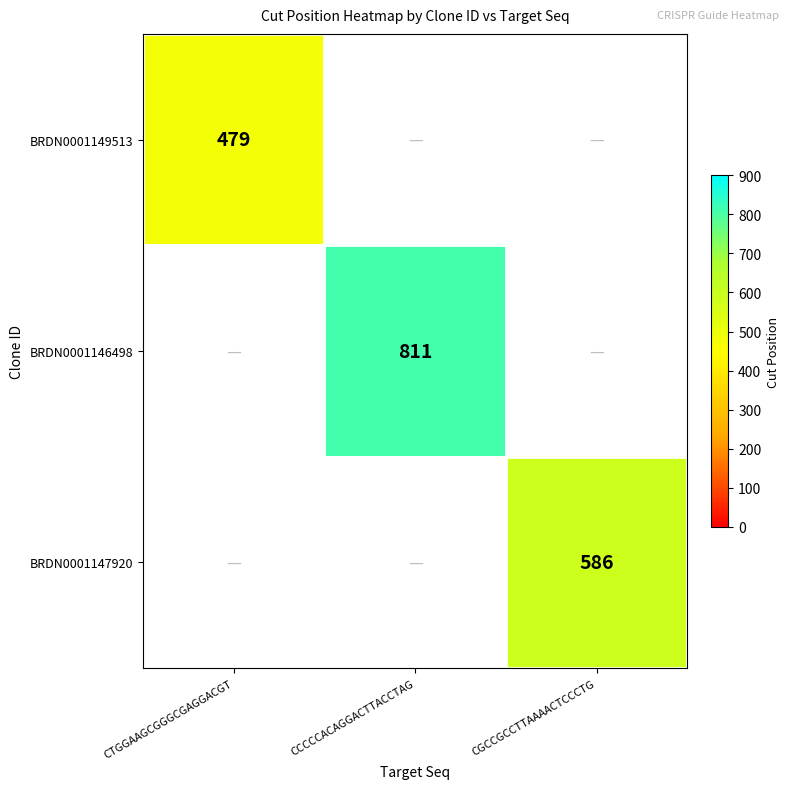

What is the maximum value shown in the chart?

811.0